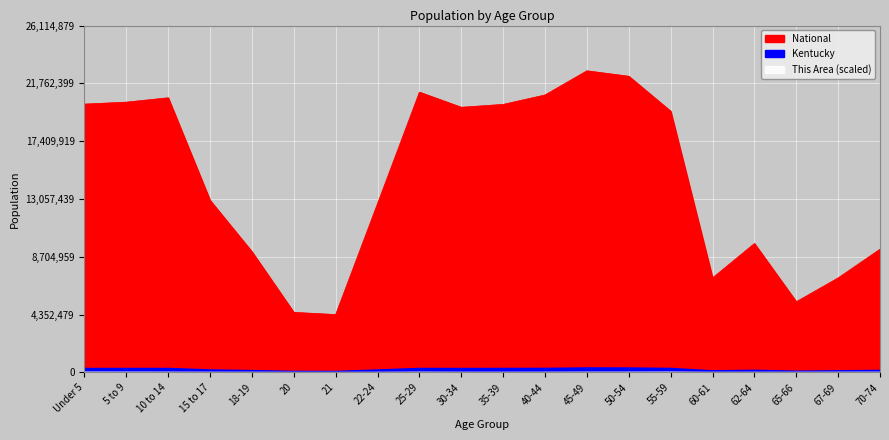

What position from the right is 62-64?

4